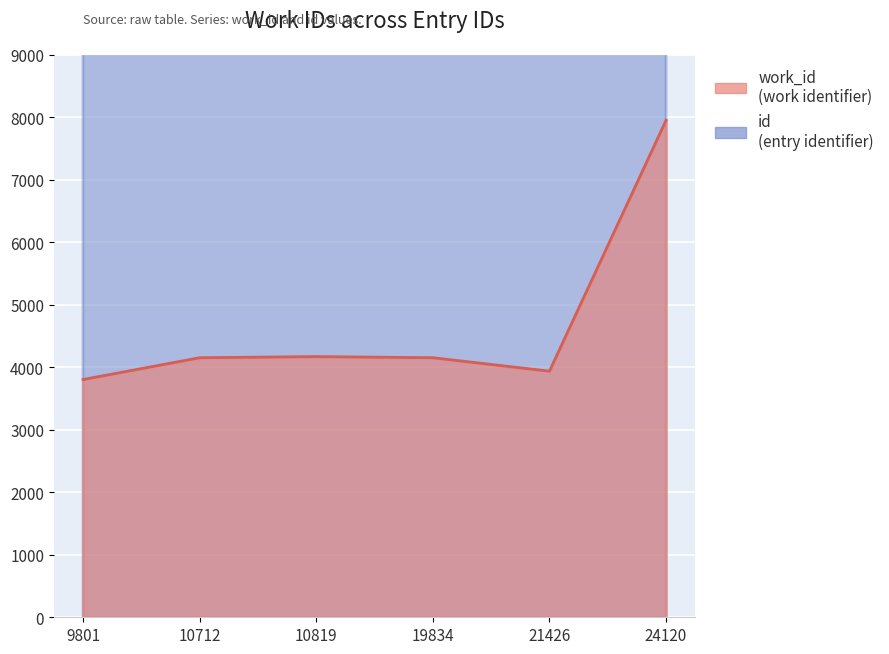

Where is the first local minimum for work_id?

21426